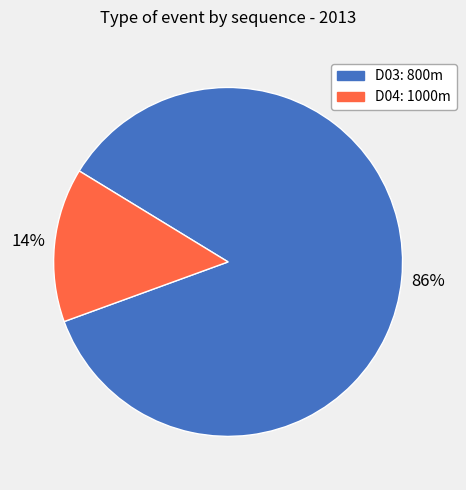

To the nearest percent, what portion does D04: 1000m represent?

14%